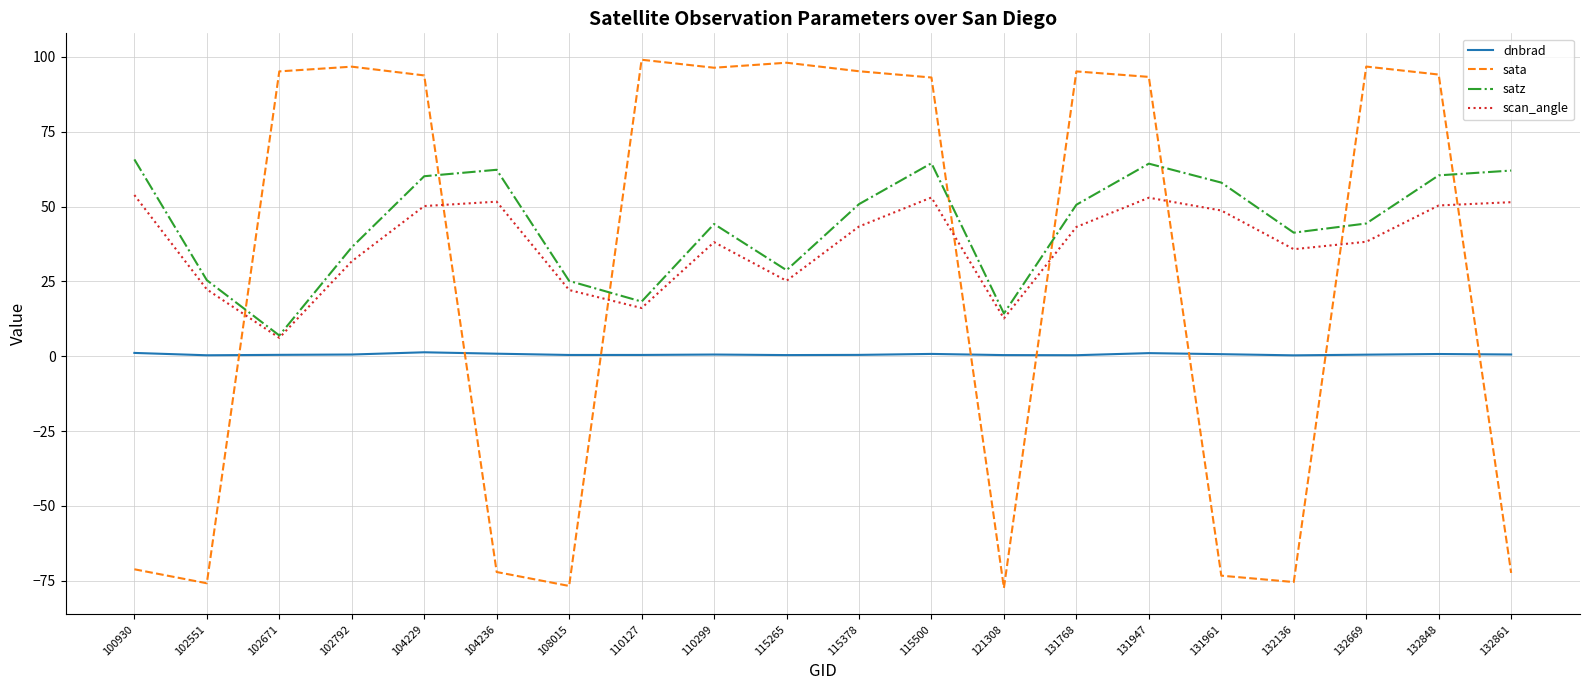

What is the difference between the maximum and minimum values in the satz series?

58.8